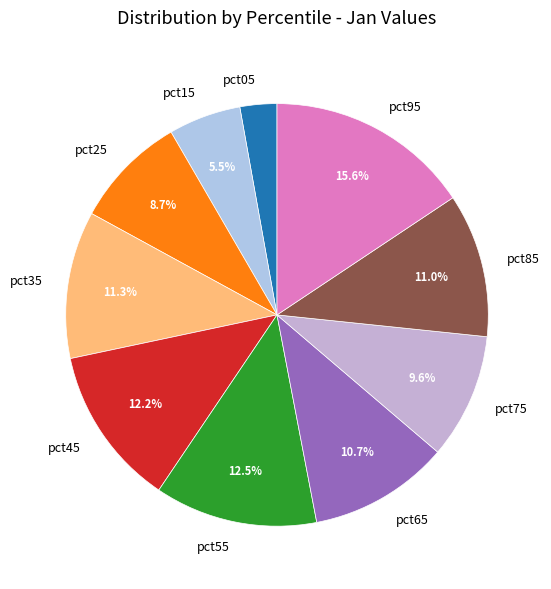

What percentage do pct55 and pct65 together represent?

23.2%